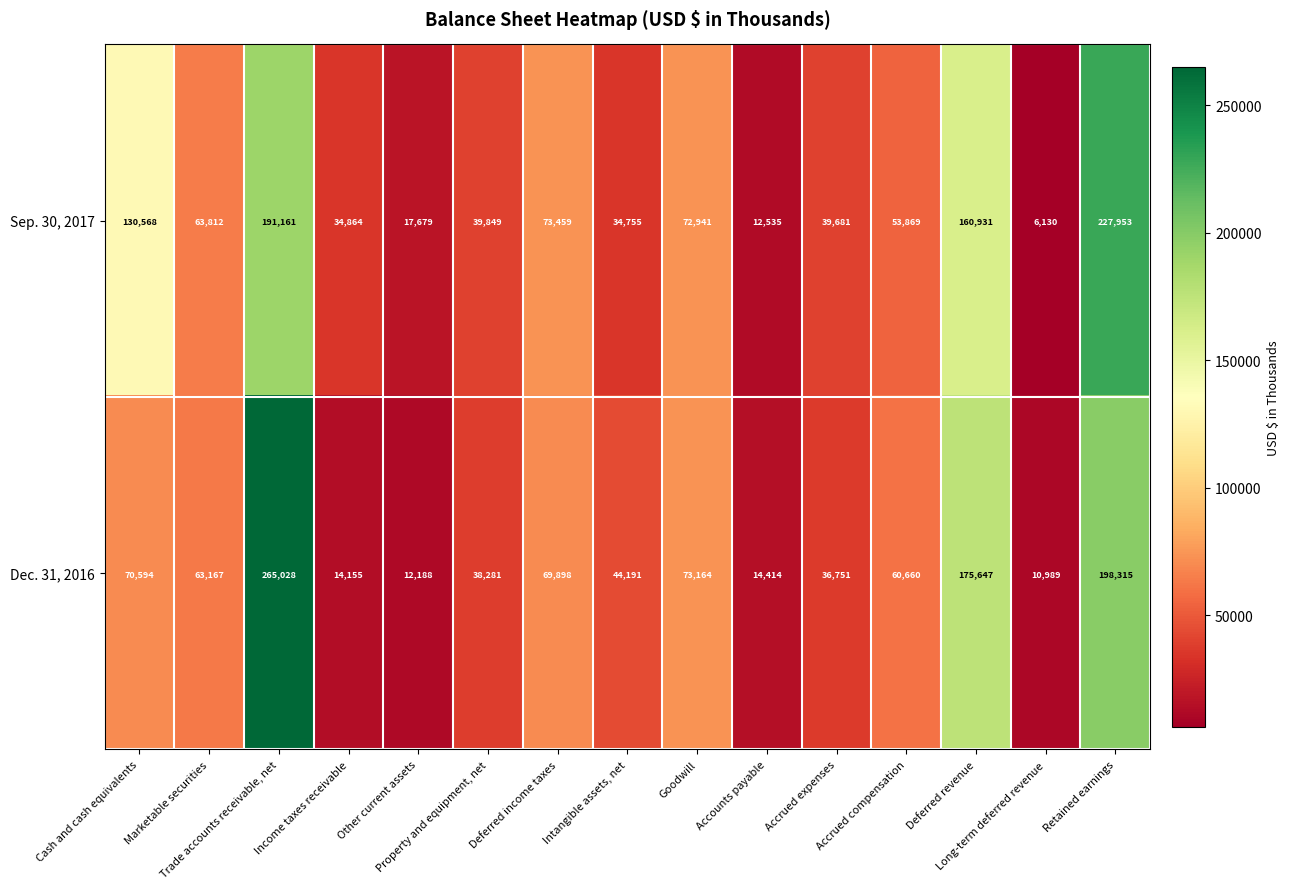

Count the number of categories in the chart.

15